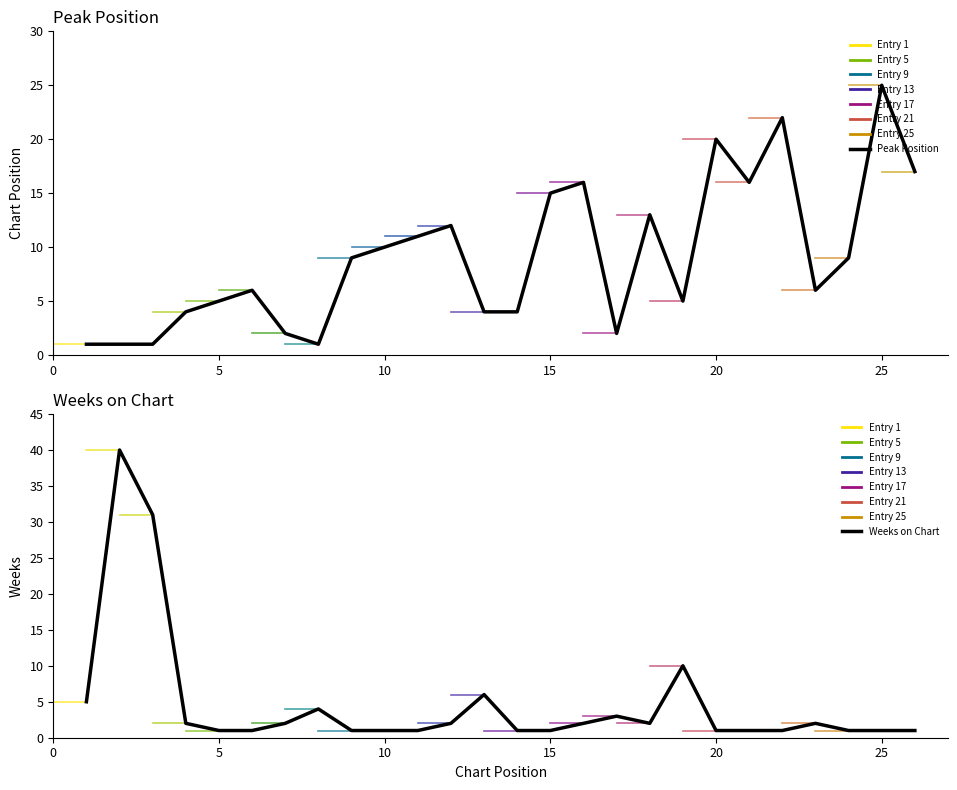

At which category is the sum across all series the highest?

2